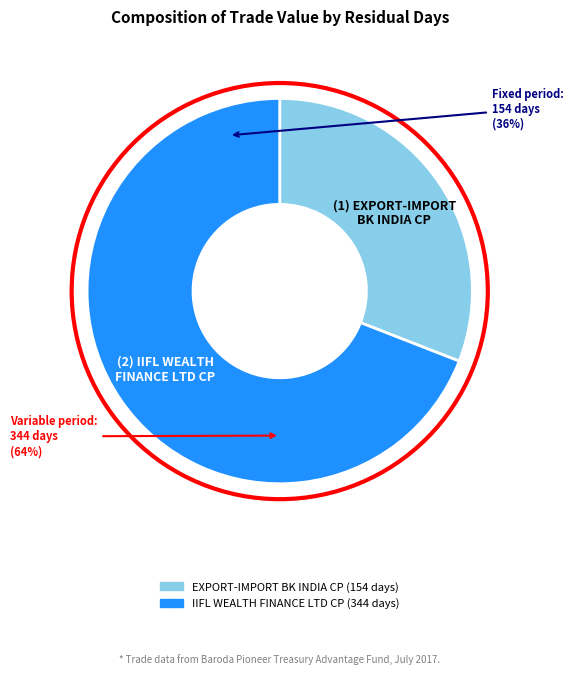

Rank the categories by value from highest to lowest.

IIFL WEALTH FINANCE LTD CP (344 days), EXPORT-IMPORT BK INDIA CP (154 days)